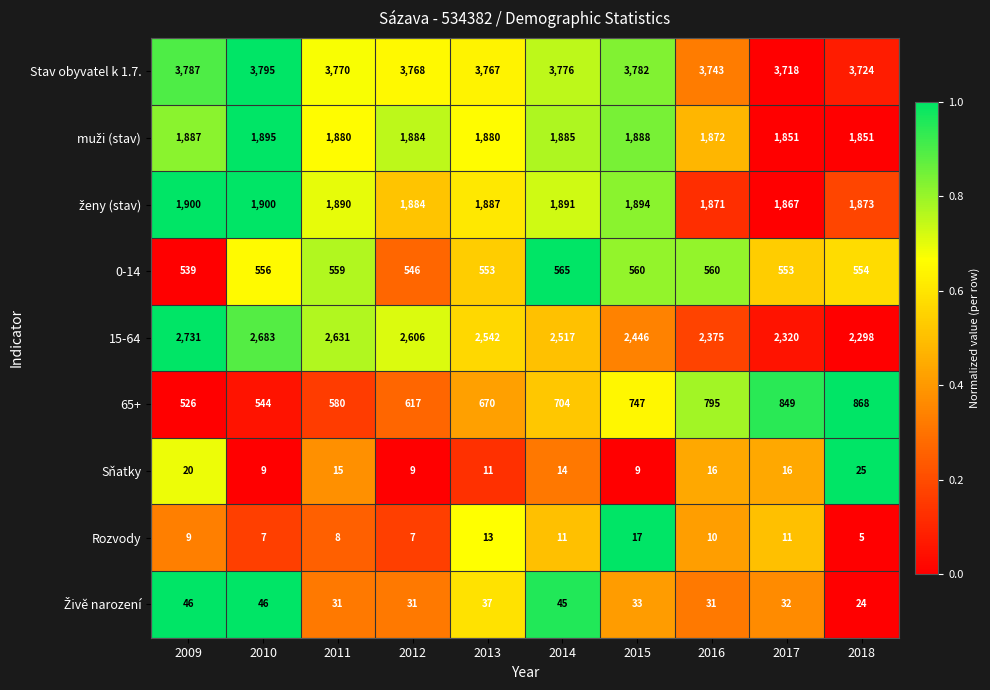

Which series has the largest total across all categories?

Stav obyvatel k 1.7.